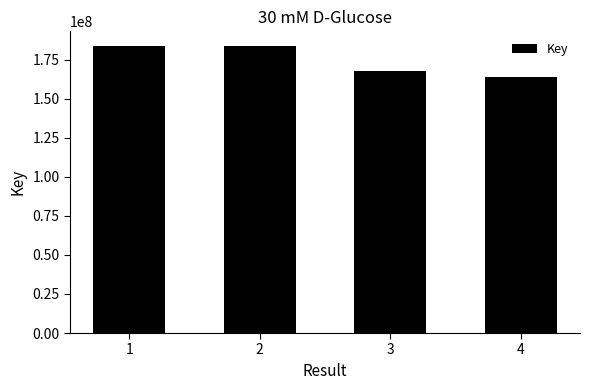

What is the change in value from 1 to 4?

-19747490